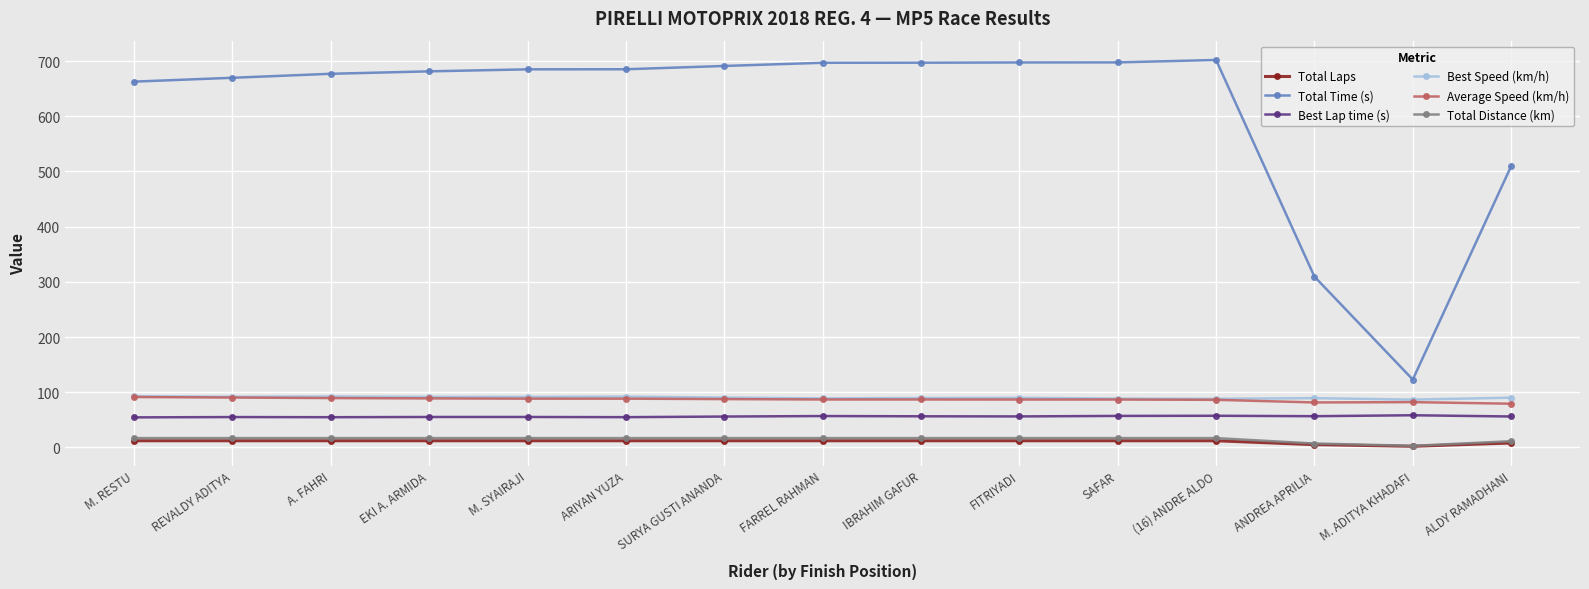

How many Total Laps values are between 12 and 13?

12